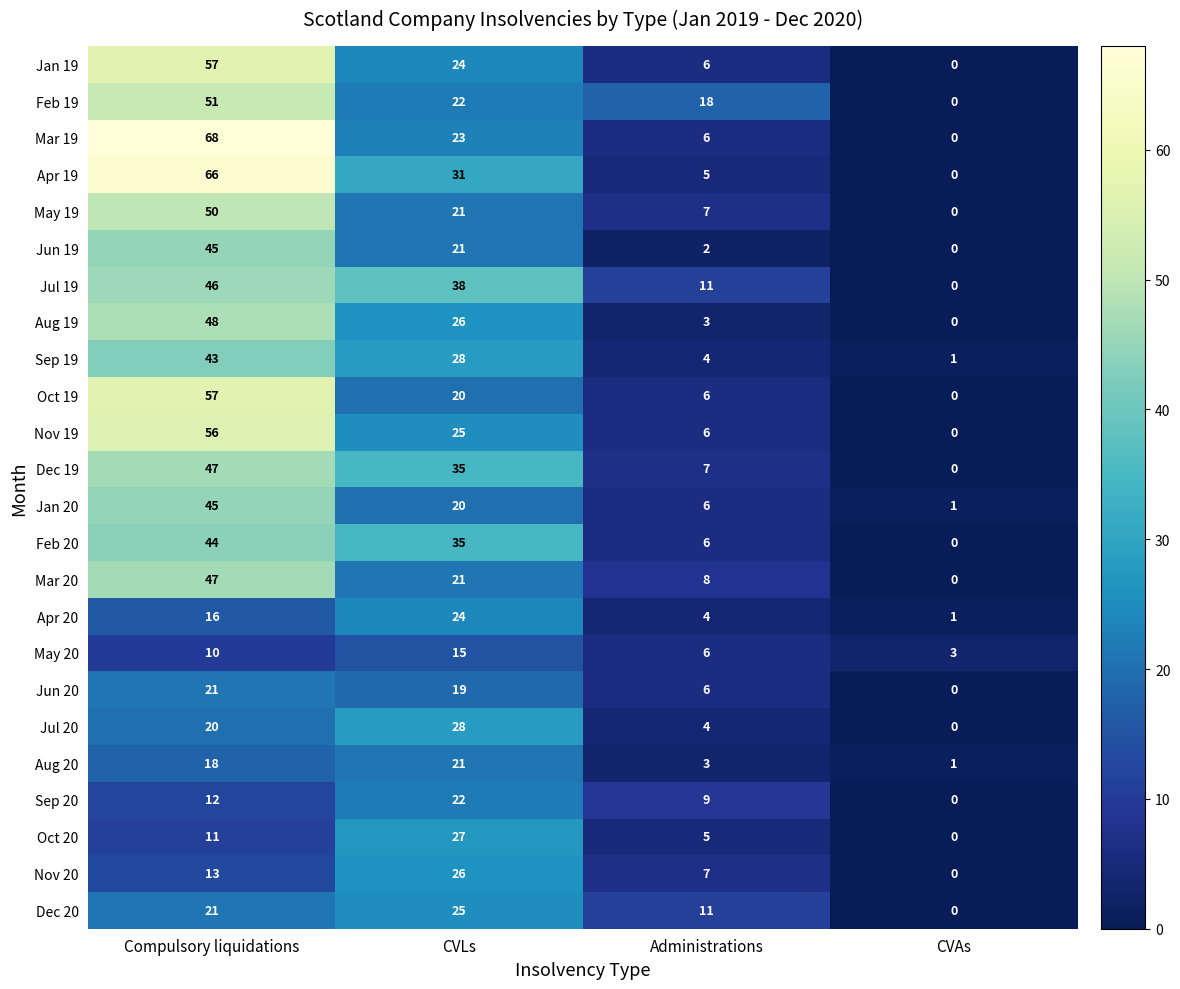

At which category does the chart reach its minimum across all series?

CVAs